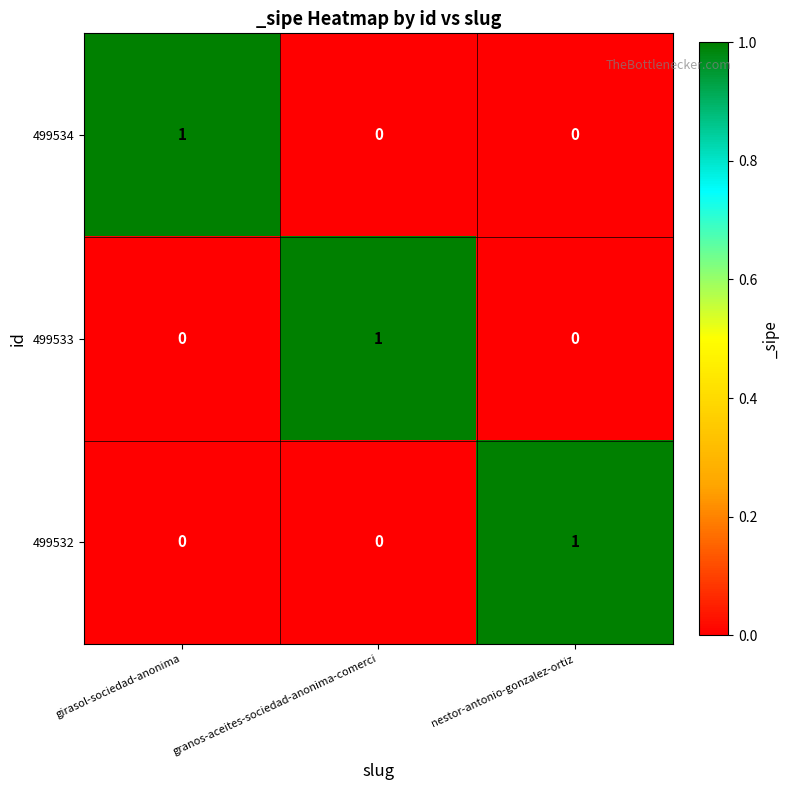

Count the 499533 values in the range 0 to 1.

3